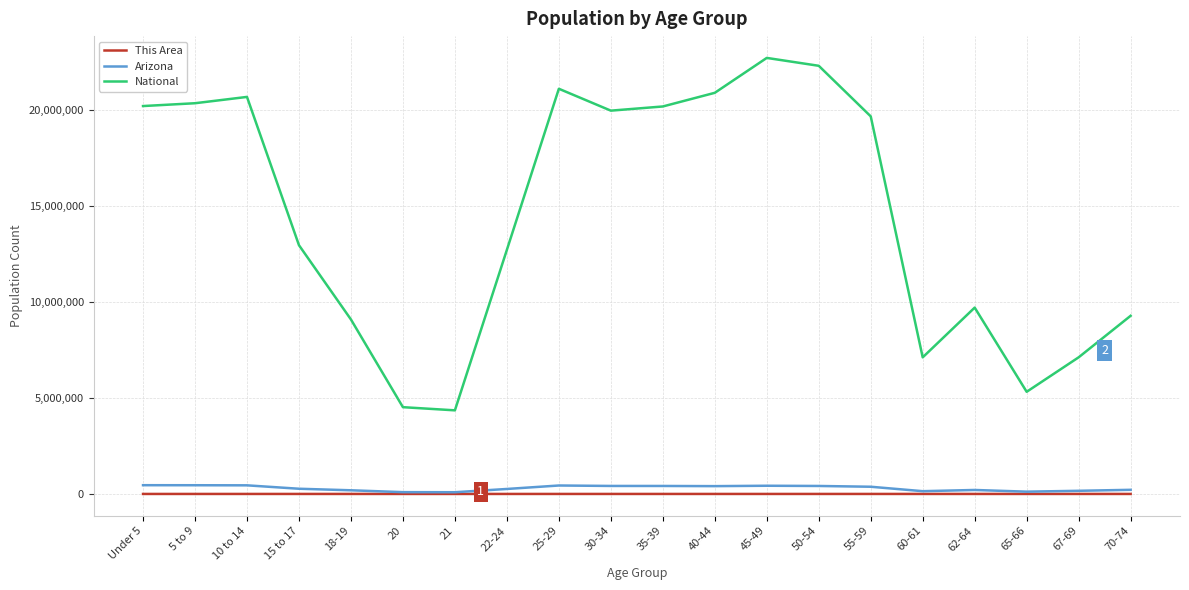

True or false: National and This Area intersect in this chart.

False